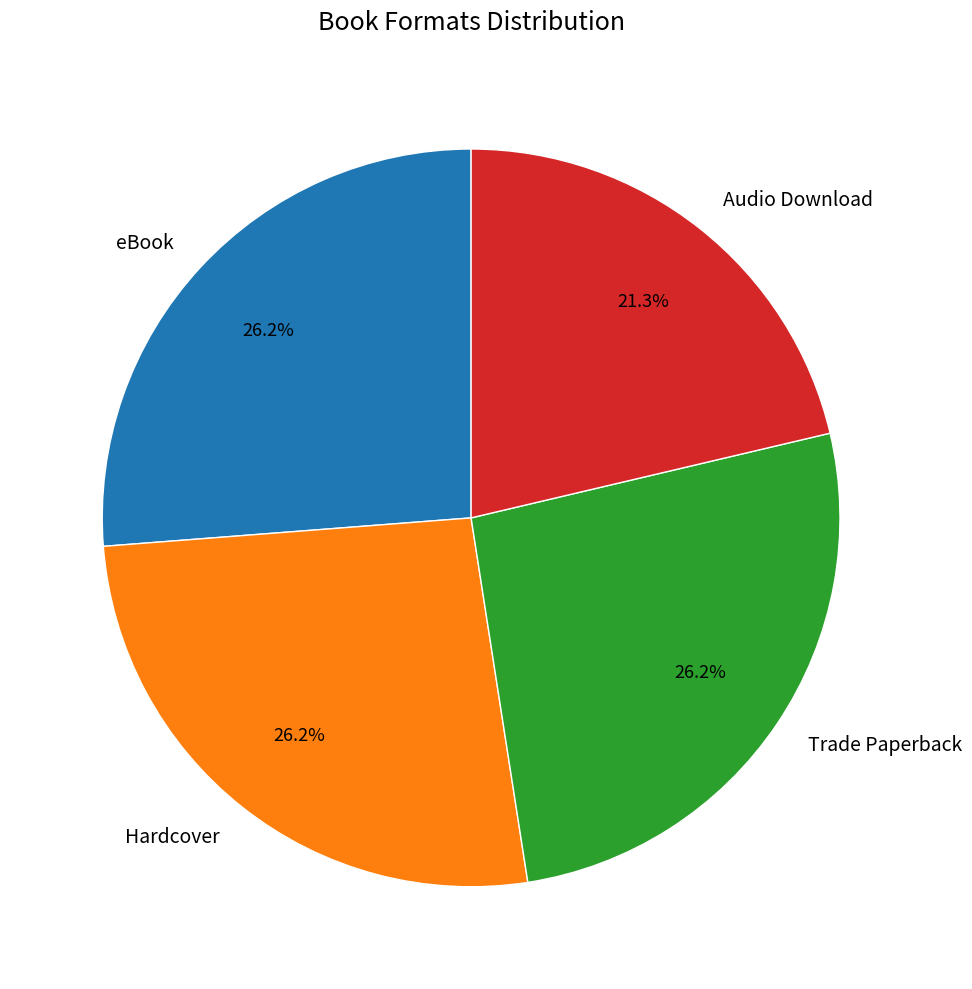

What portion of the pie excludes eBook?

73.8%